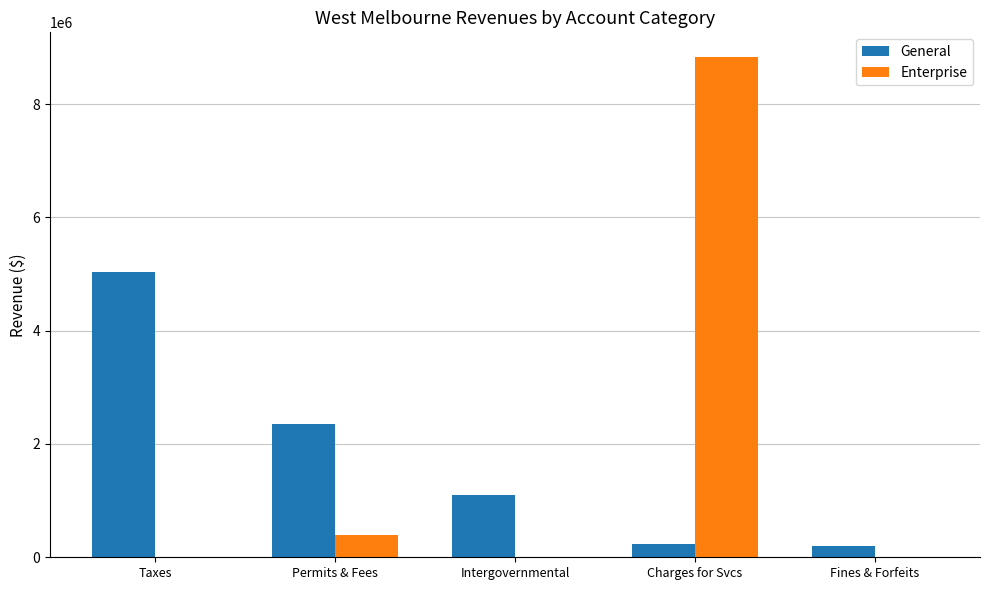

Is the value of Enterprise at Permits & Fees greater than the value of General at Charges for Svcs?

Yes